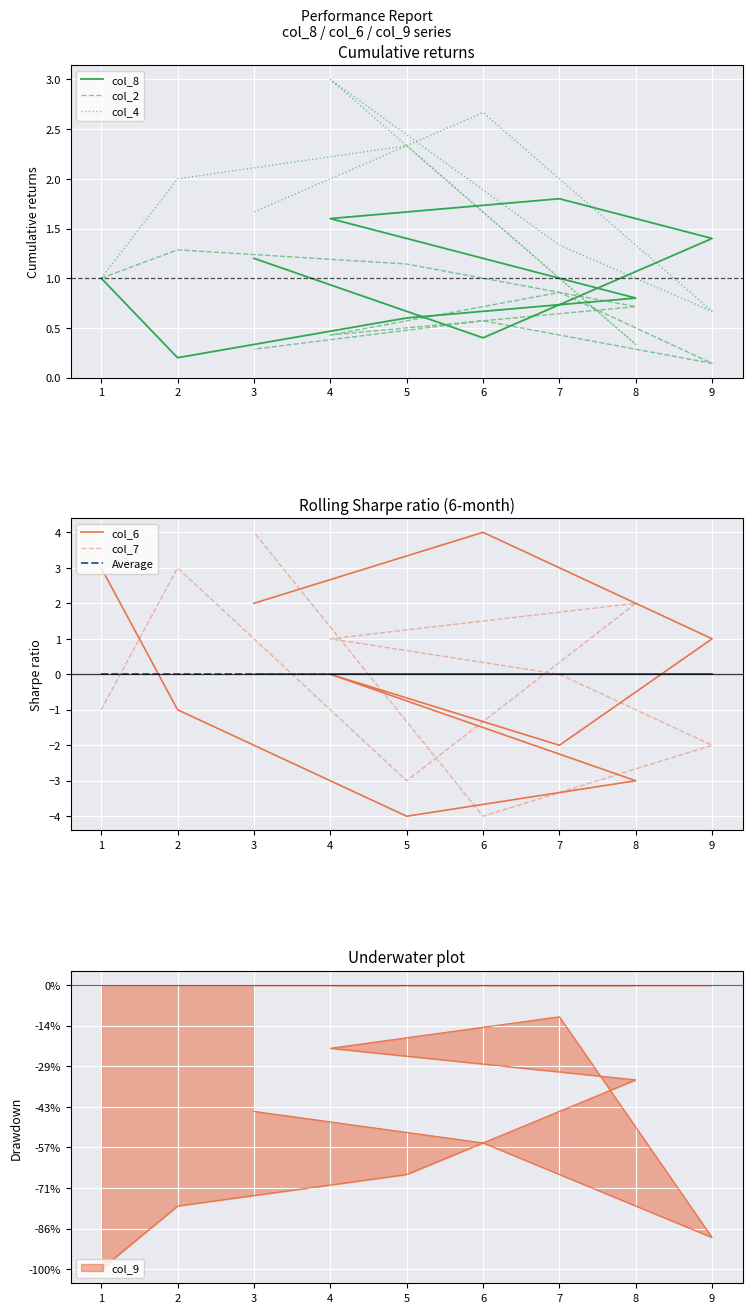

How many distinct data groups are displayed?

6